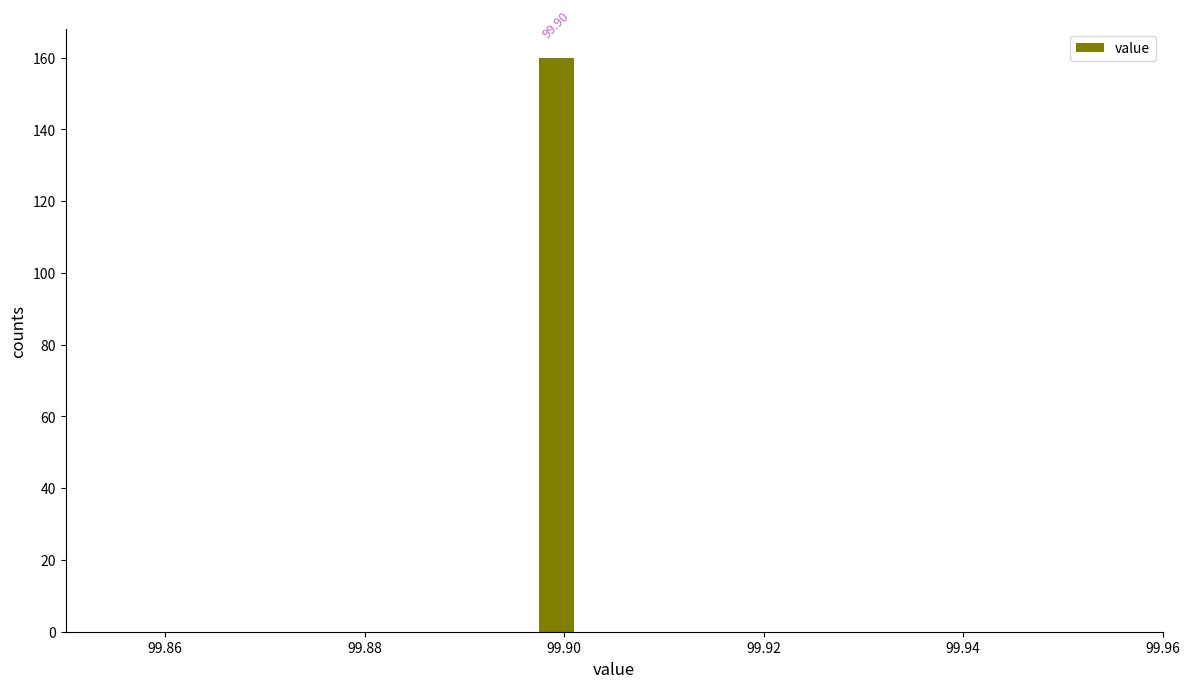

Around what value on the x-axis is the tallest bar? Give the approximate position of its centre, as read against the axis.

99.900